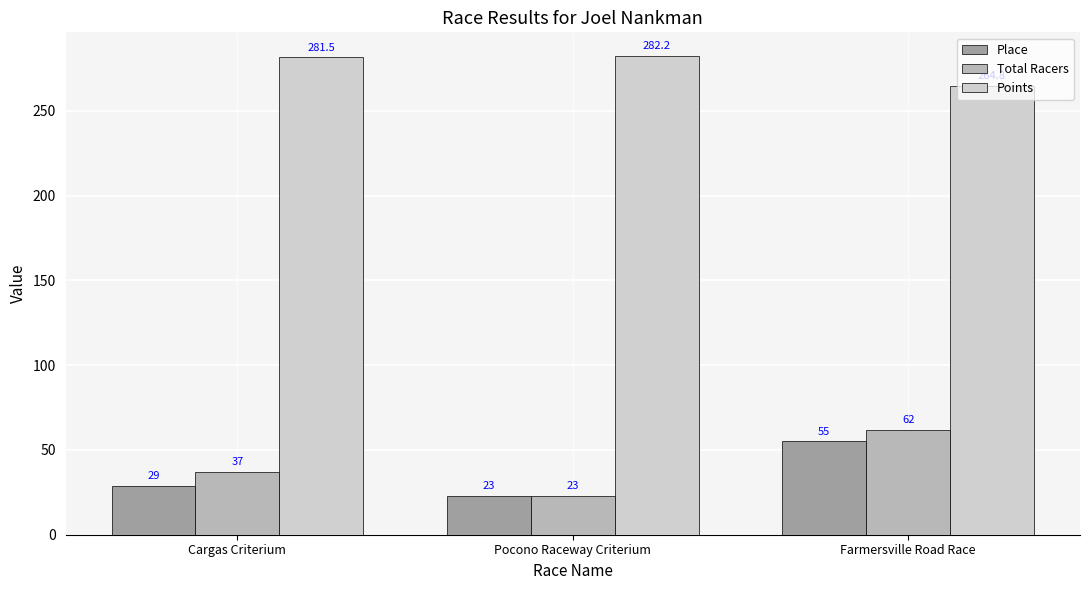

Reading left to right, extract all data points from this chart.

Place: Cargas Criterium=29.0	Pocono Raceway Criterium=23.0	Farmersville Road Race=55.0
Total Racers: Cargas Criterium=37.0	Pocono Raceway Criterium=23.0	Farmersville Road Race=62.0
Points: Cargas Criterium=281.5	Pocono Raceway Criterium=282.2	Farmersville Road Race=264.8